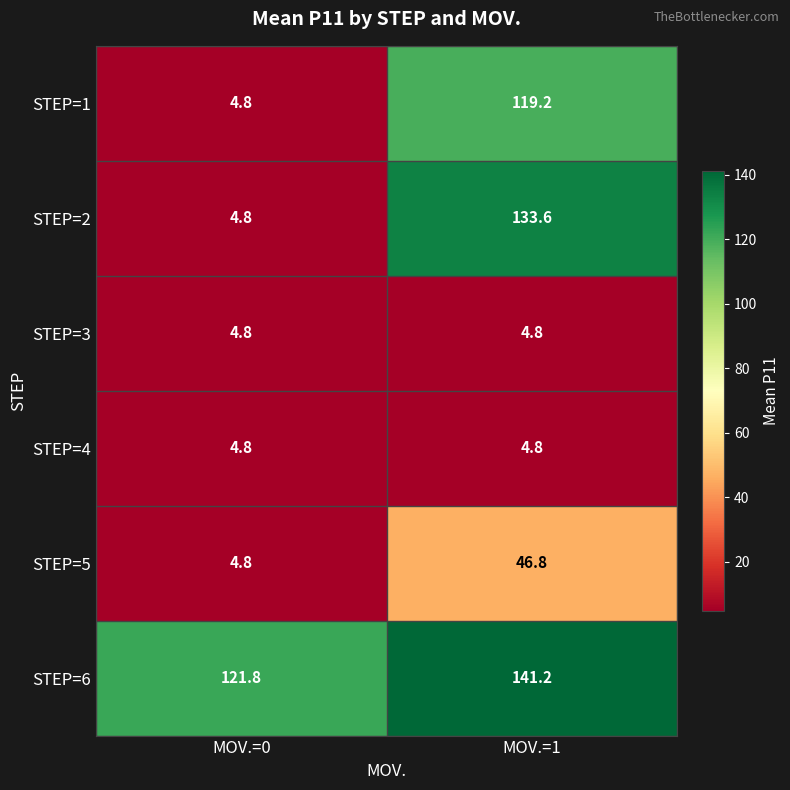

Which series changed the most between MOV.=0 and MOV.=1?

STEP=2